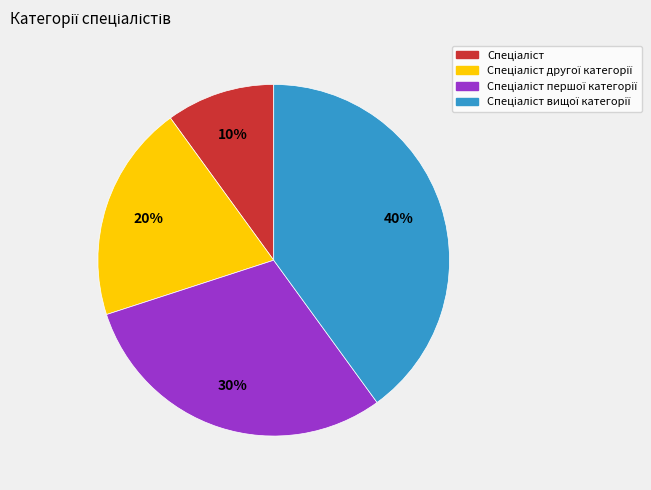

Does any single category account for the majority?

No